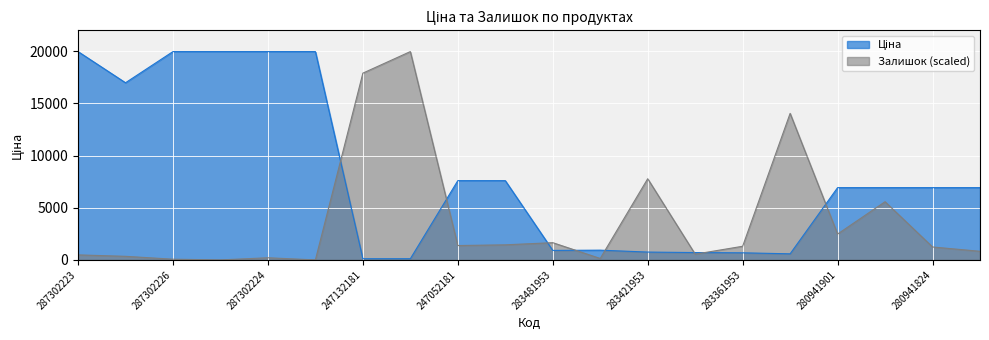

Is the value of Ціна at 283421953 greater than the value of Залишок at 280941856?

No